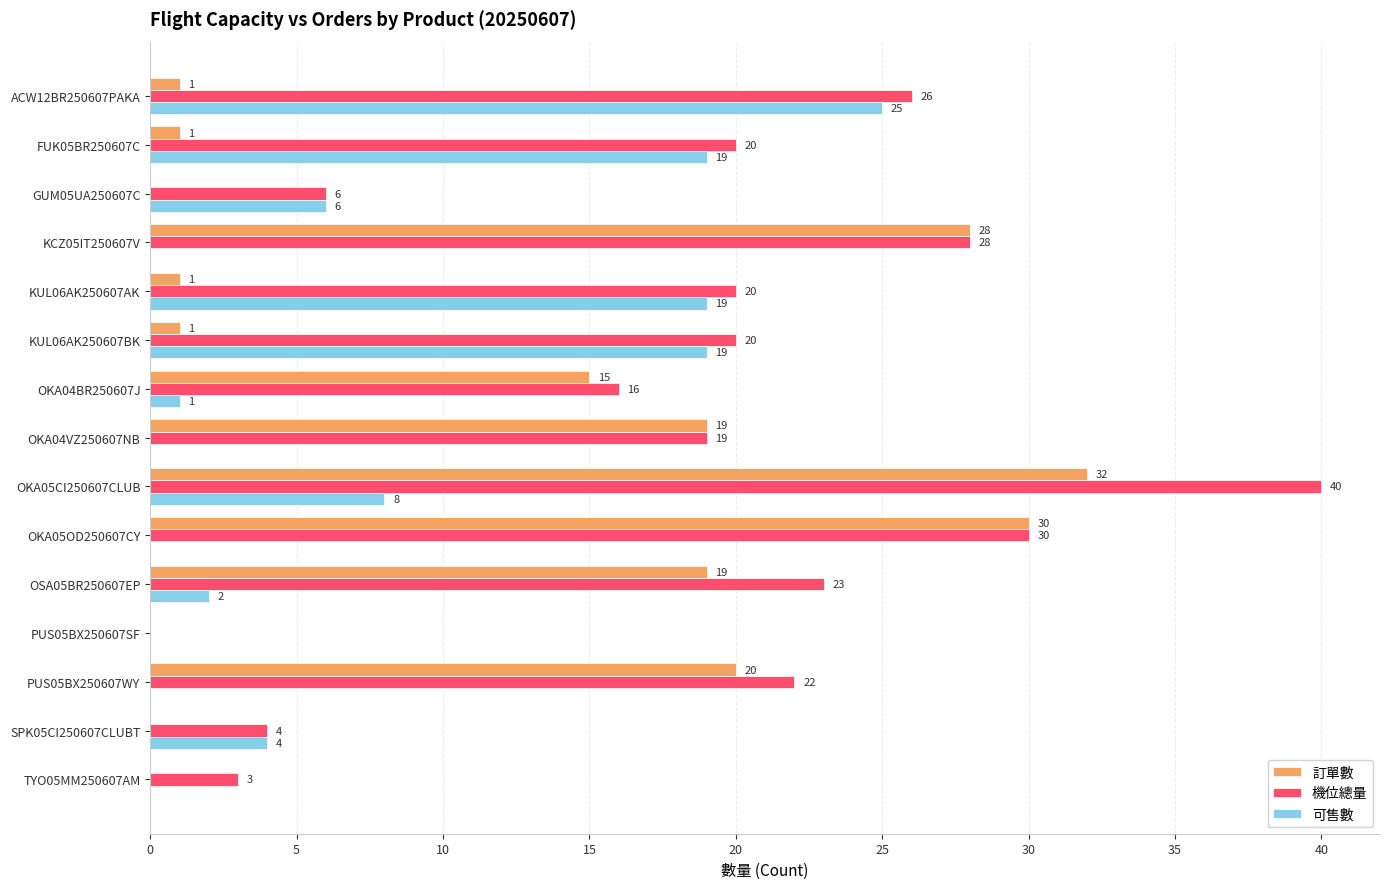

What is the highest value of the 訂單數 series?

32